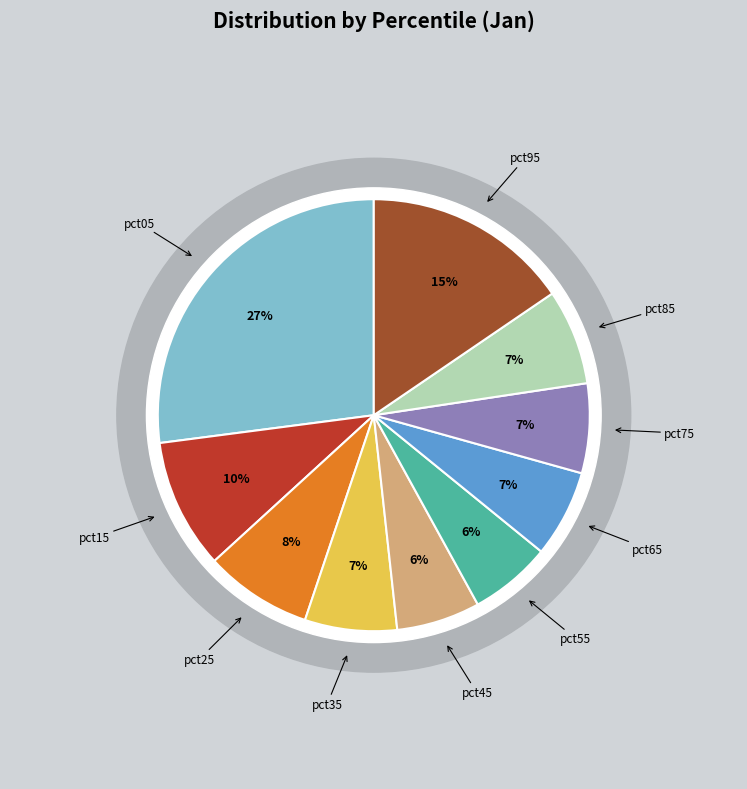

Count the number of slices in the pie.

10